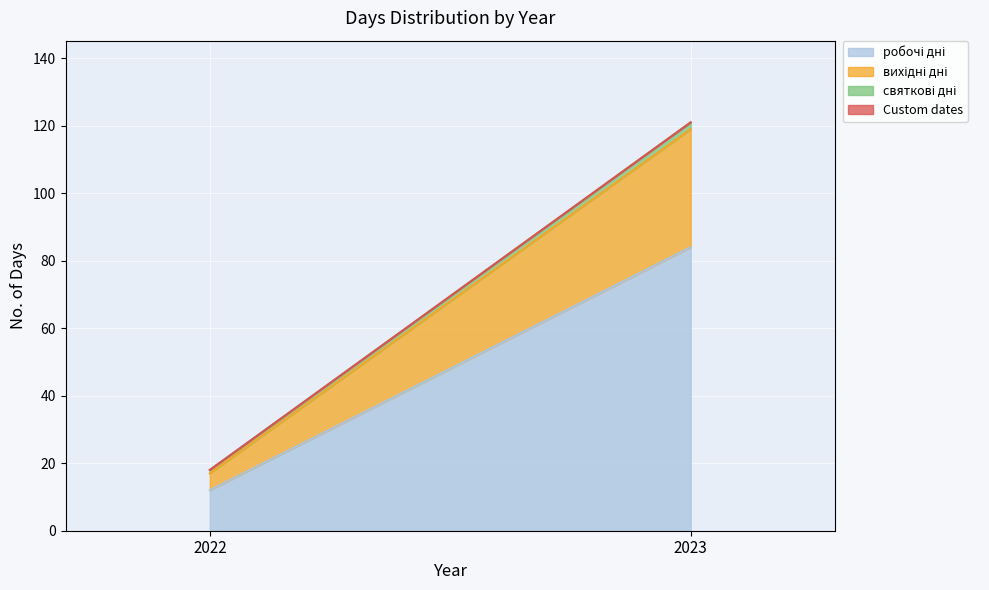

How many data points does each series have?

2